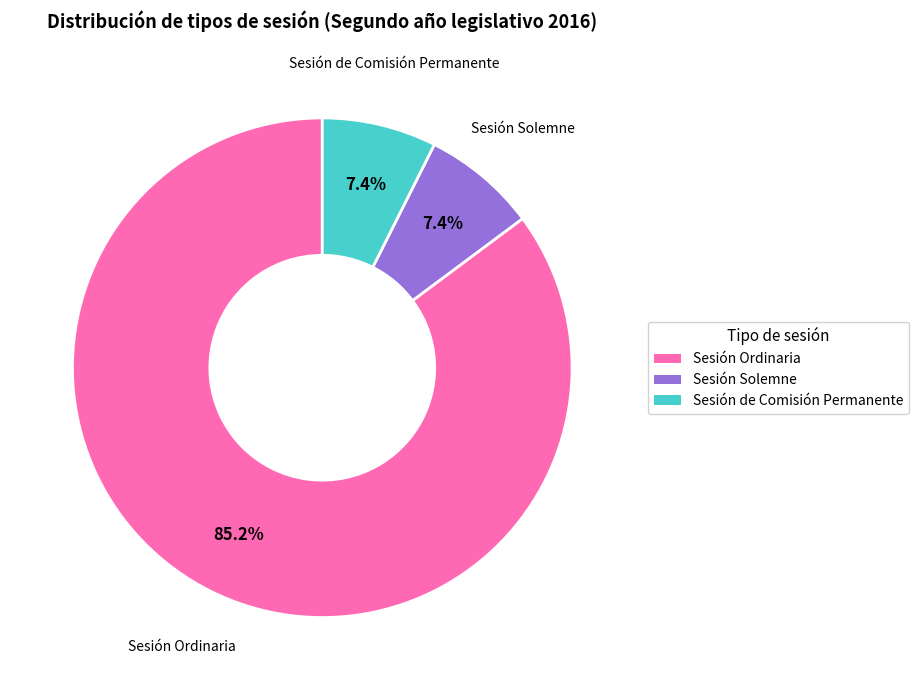

Is Sesión Ordinaria the majority of the pie?

Yes